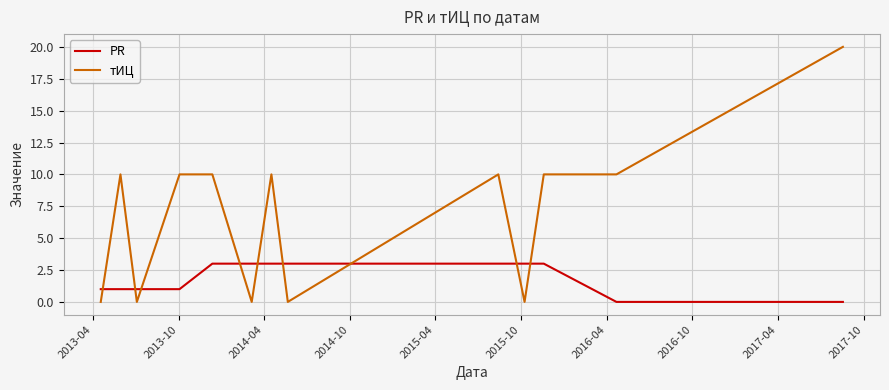

Which series has the largest total across all categories?

тИЦ